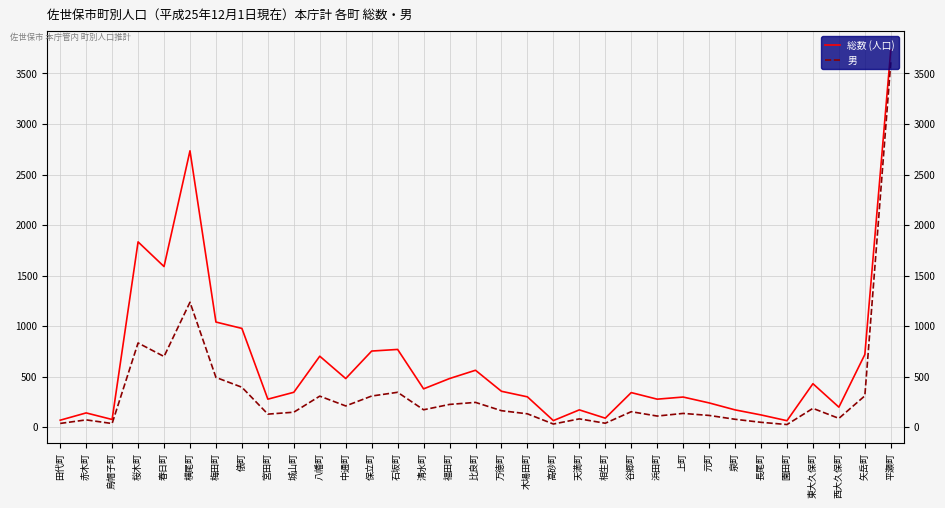

What is the difference between the highest and lowest values at 宮田町?

148